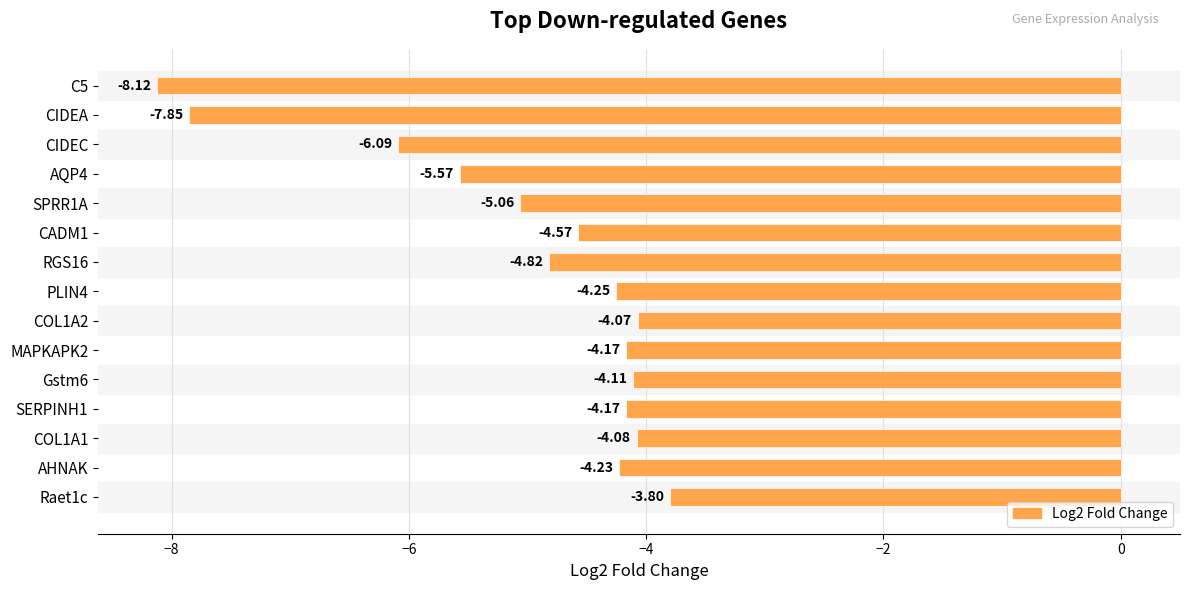

What is the label of the 2nd bar from the bottom?

AHNAK